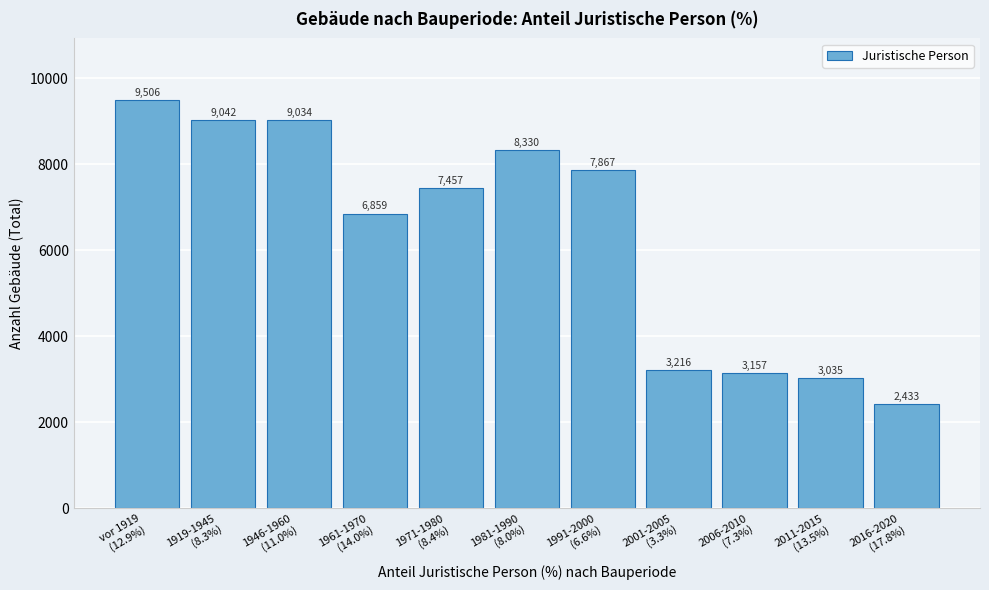

Reading left to right, transcribe all the data shown in this chart.

9506	9042	9034	6859	7457	8330	7867	3216	3157	3035	2433